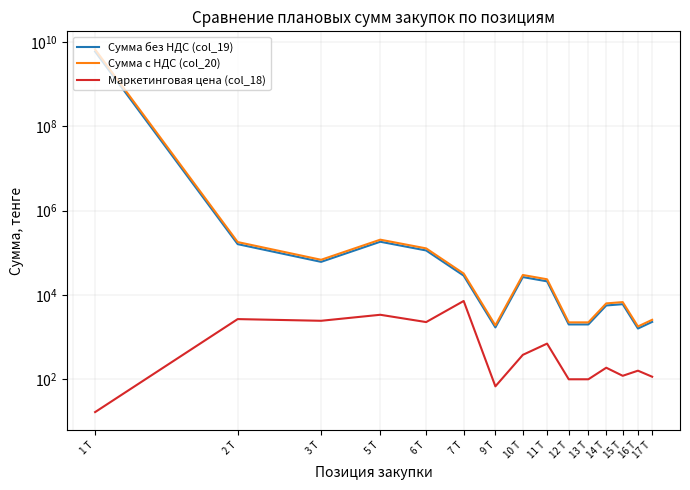

Which category has the highest value in the Маркетинговая цена (col_18) series?

7 Т